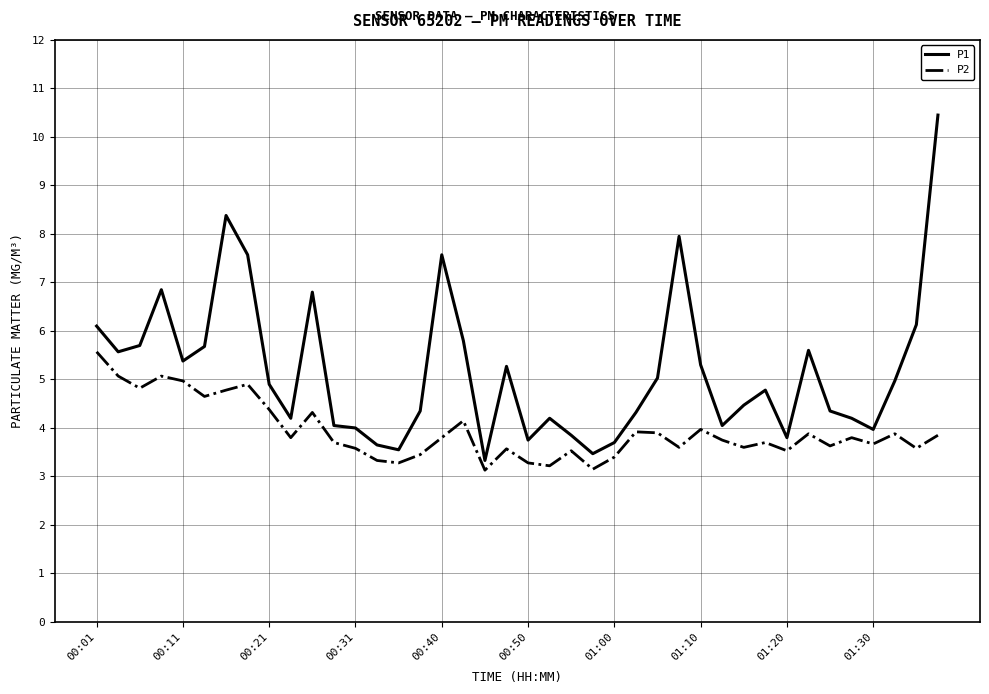

What is the difference between the maximum and minimum values in the P1 series?

7.1